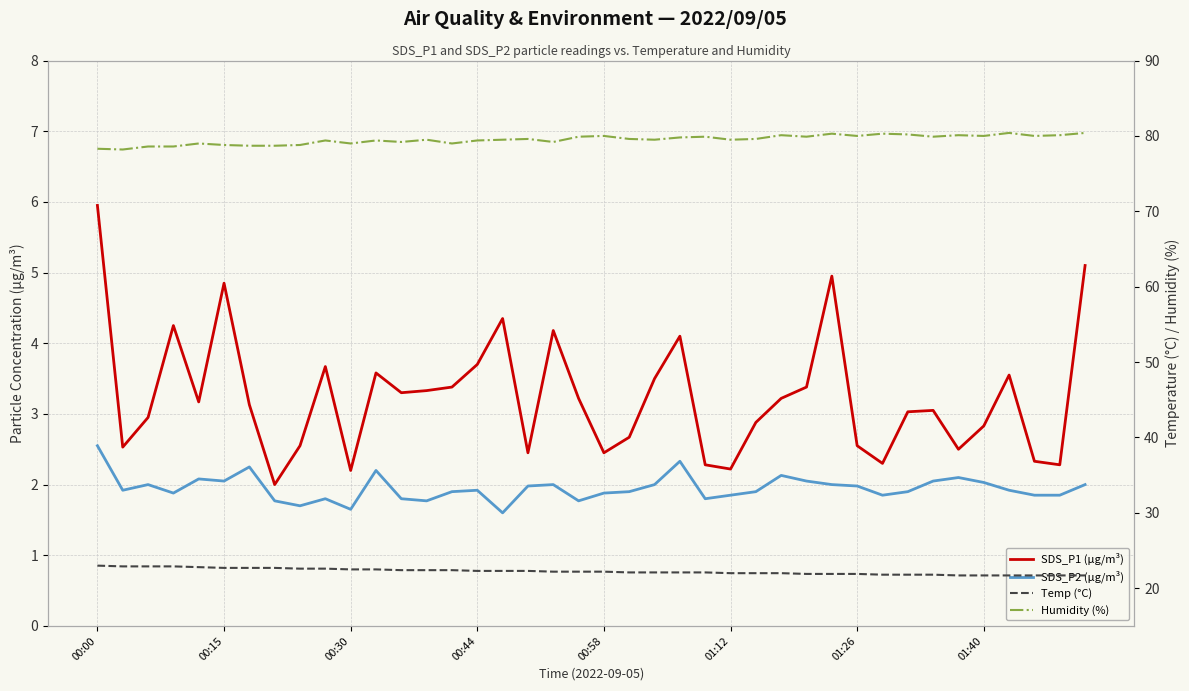

Which series has the largest range (max minus min)?

SDS_P1 (µg/m³)